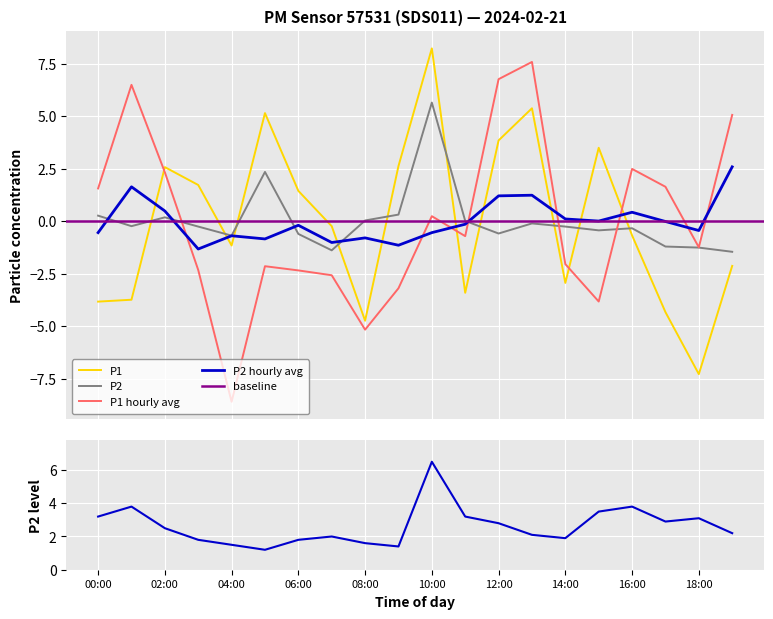

Where is the first local minimum for P2?

01:00